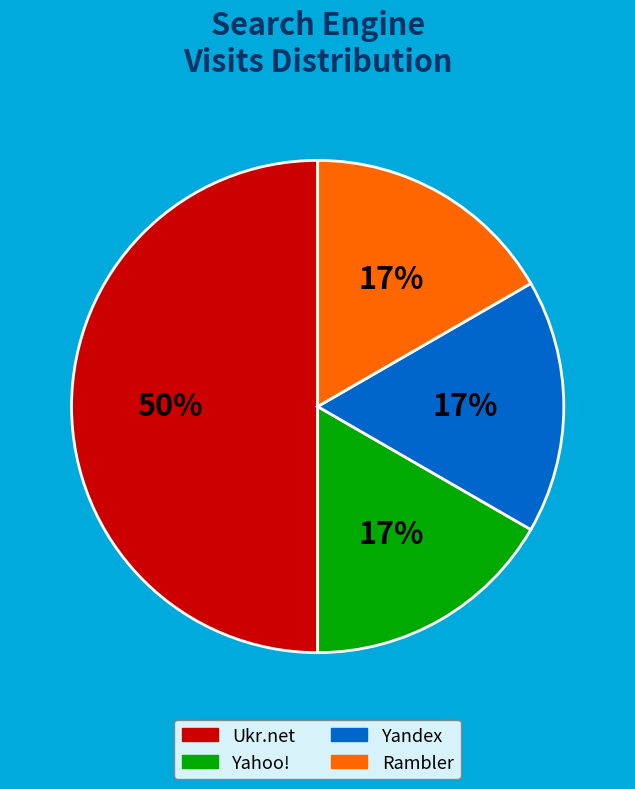

Is Yahoo! the majority of the pie?

No